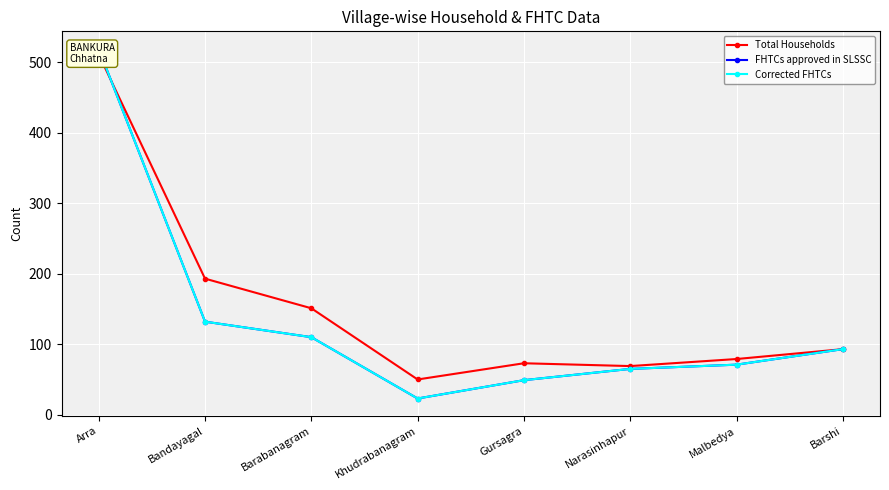

True or false: Corrected FHTCs and FHTCs approved in SLSSC cross at least once.

False